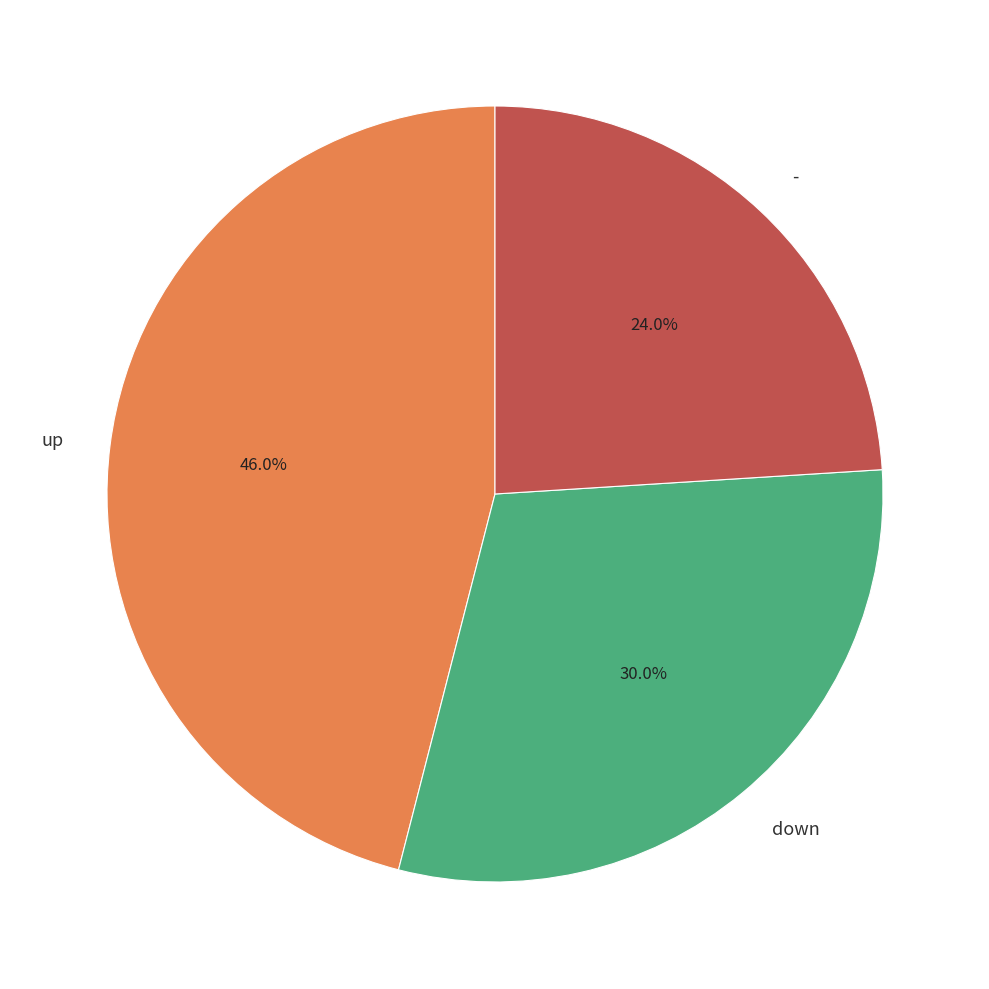

Does any single category account for the majority?

No